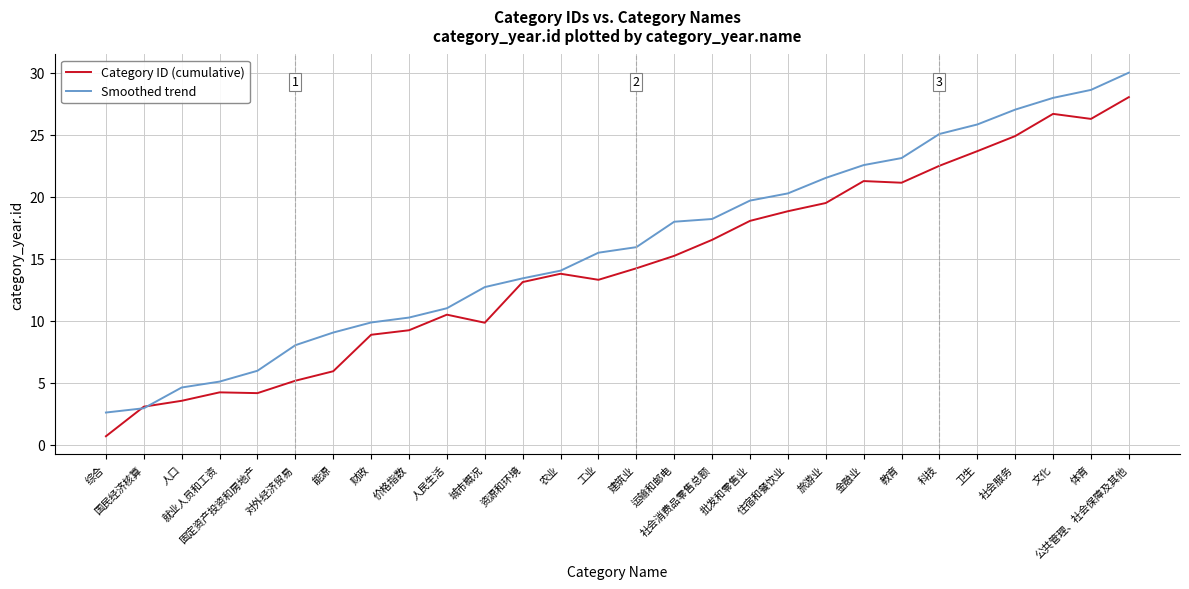

What is the difference between the highest and lowest values at 就业人员和工资?

0.9